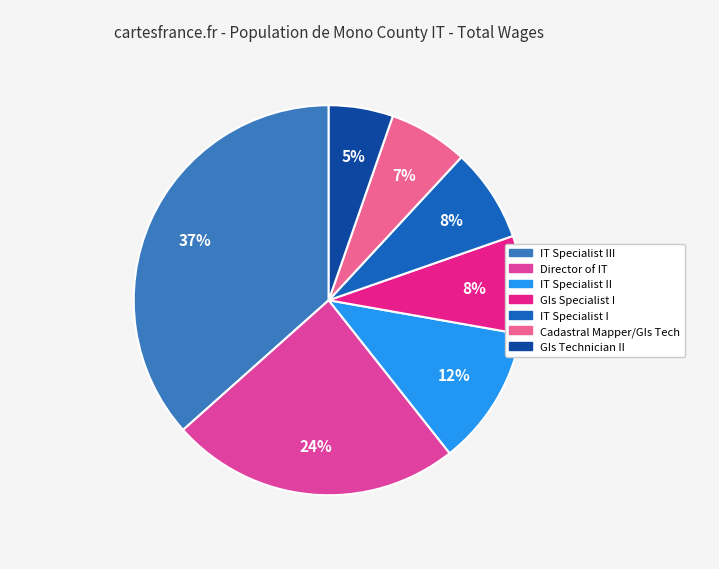

How many segments does this pie chart have?

7